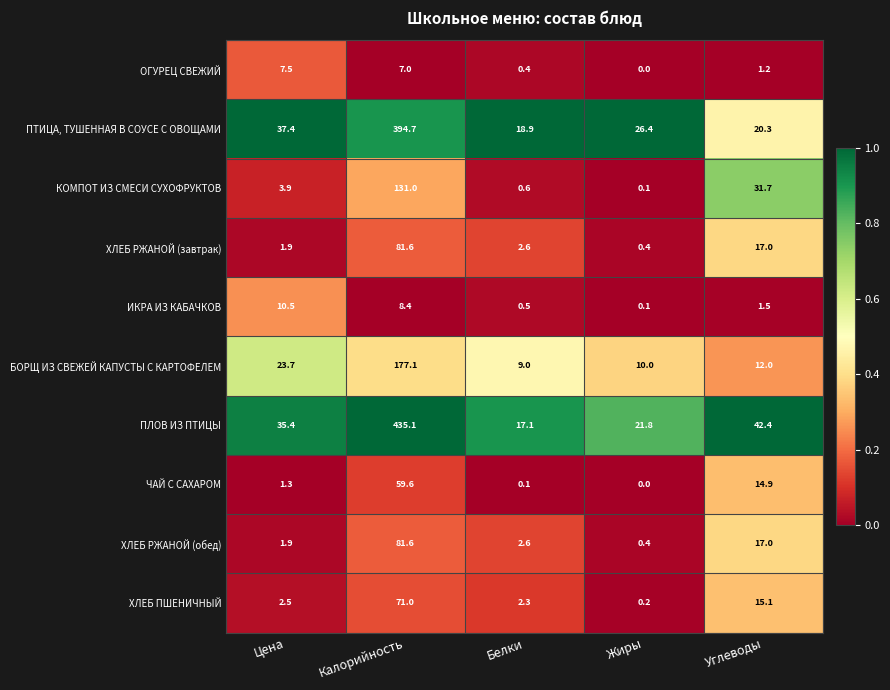

What is the average value of the ХЛЕБ РЖАНОЙ (обед) series?

20.7